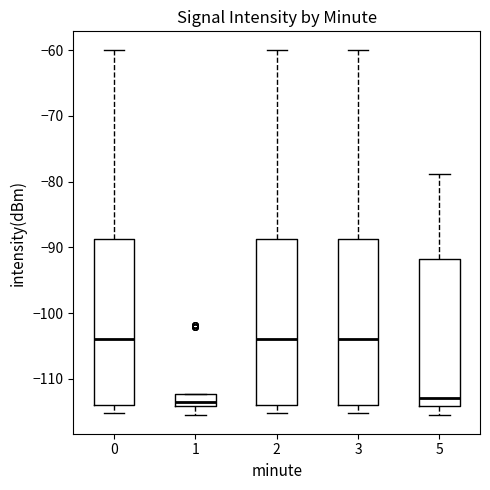

Where is the lower edge of the box at x = 0 on the y-axis? The values are not printed on the chart, so give them approximately, as read against the axis.

-114